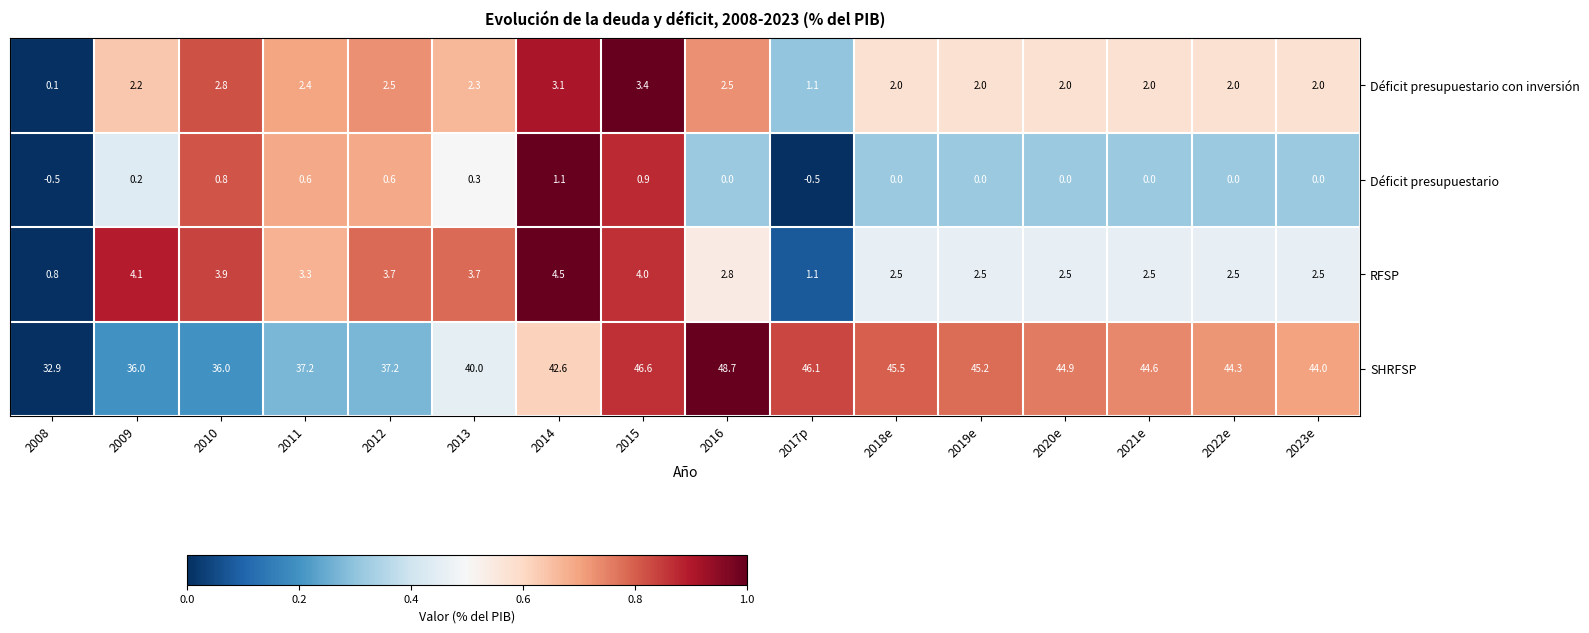

True or false: RFSP has a value of 6.0 at 2012.

False